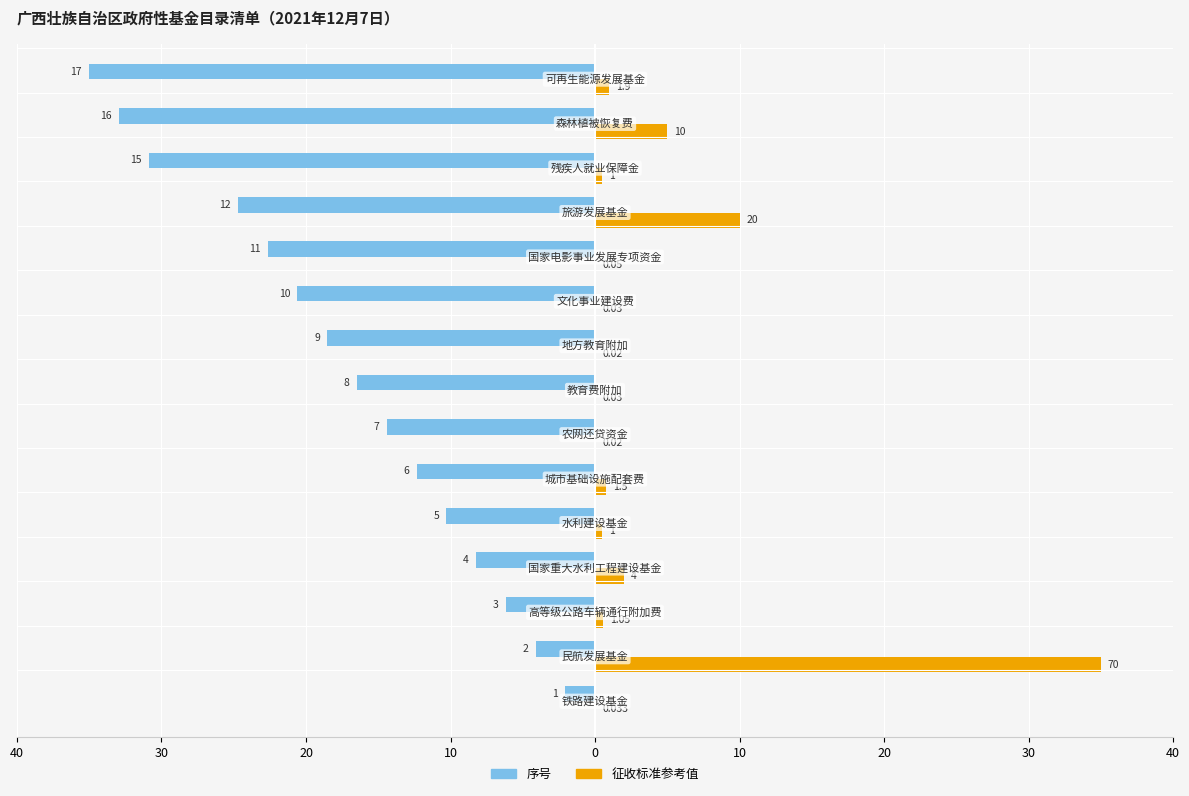

What is the greatest value displayed?

35.0